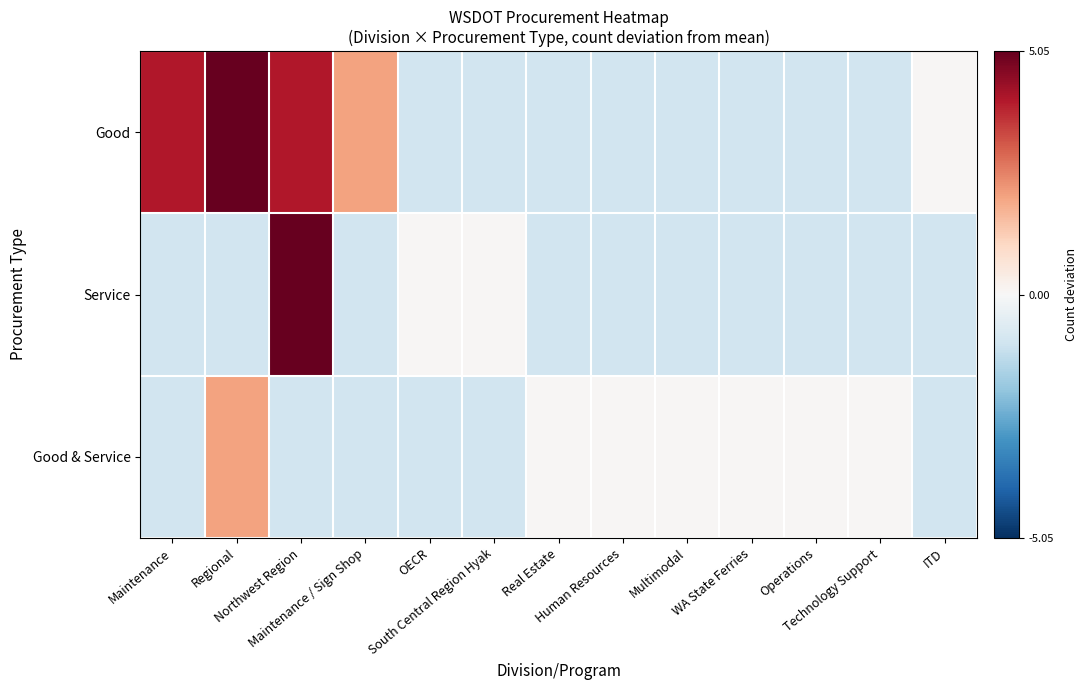

What is the spread (max minus min) of values at Regional?

6.0